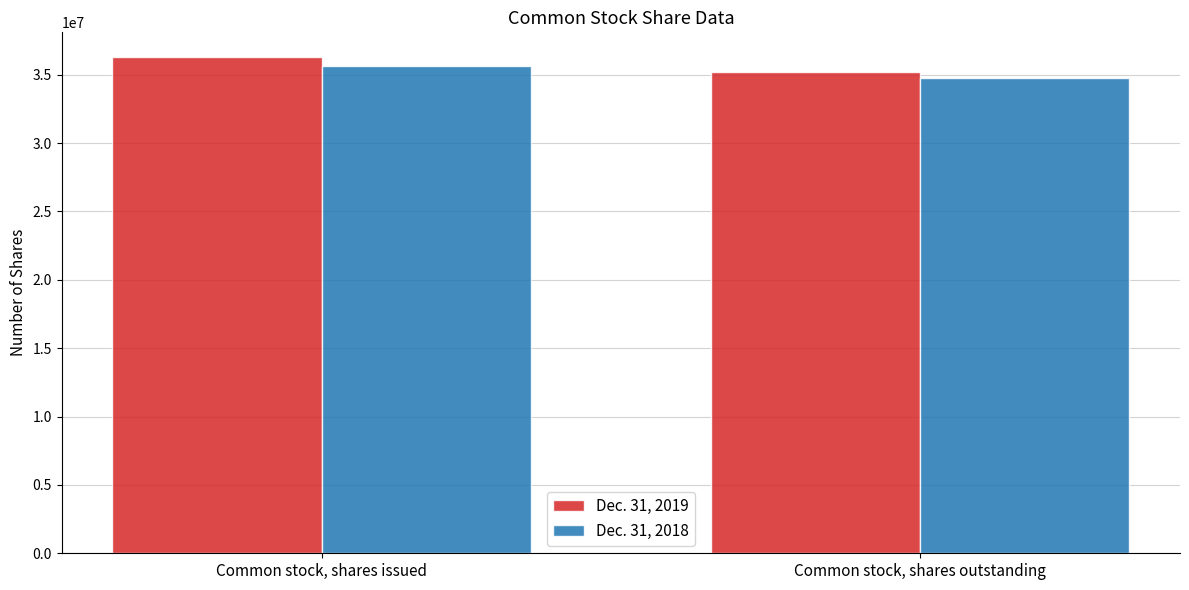

How many groups of bars are there?

2